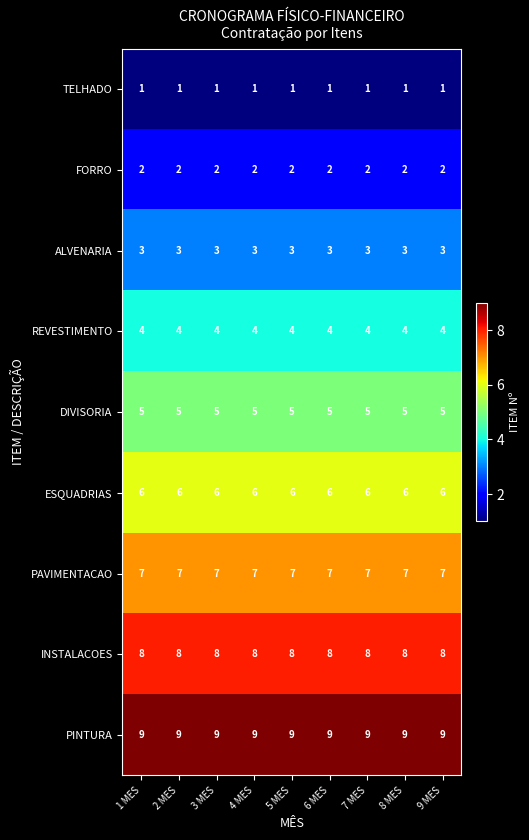

True or false: PAVIMENTACAO has a value of 12 at 6 MES.

False